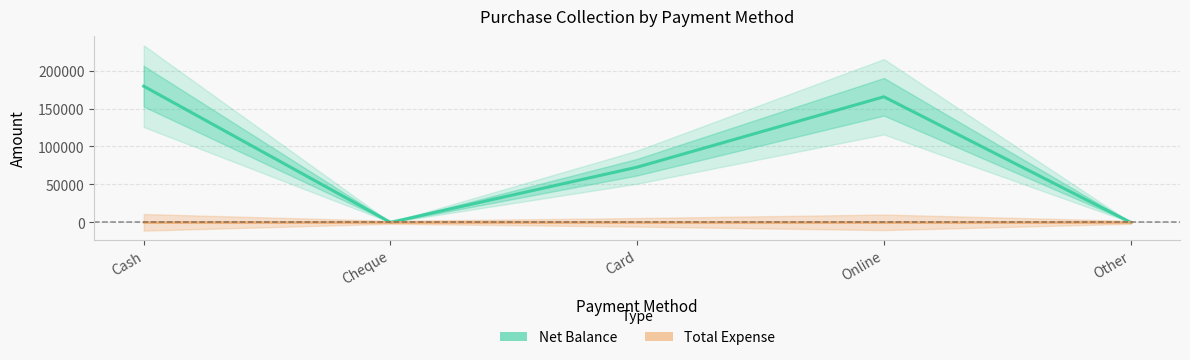

What is the label of the 2nd point from the left?

Cheque